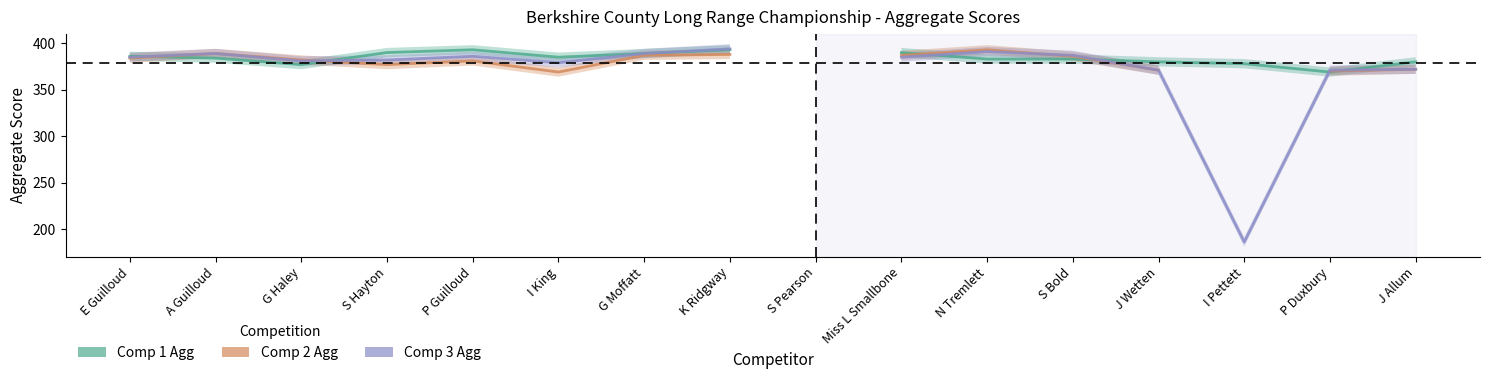

How many times do Comp2_Agg and Comp1_Agg cross each other?

5